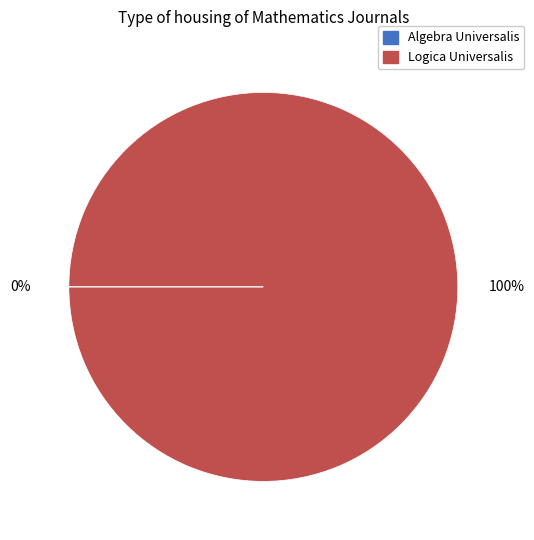

To the nearest percent, what is the average slice percentage?

50%